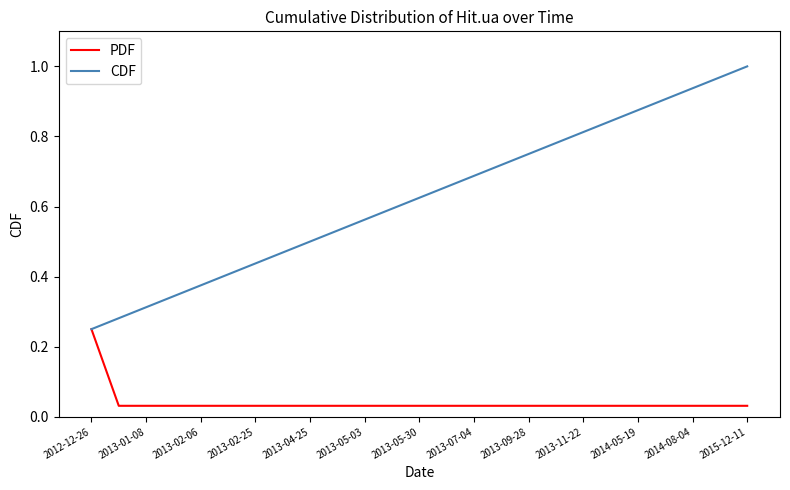

At how many categories does at least one series exceed 0?

25